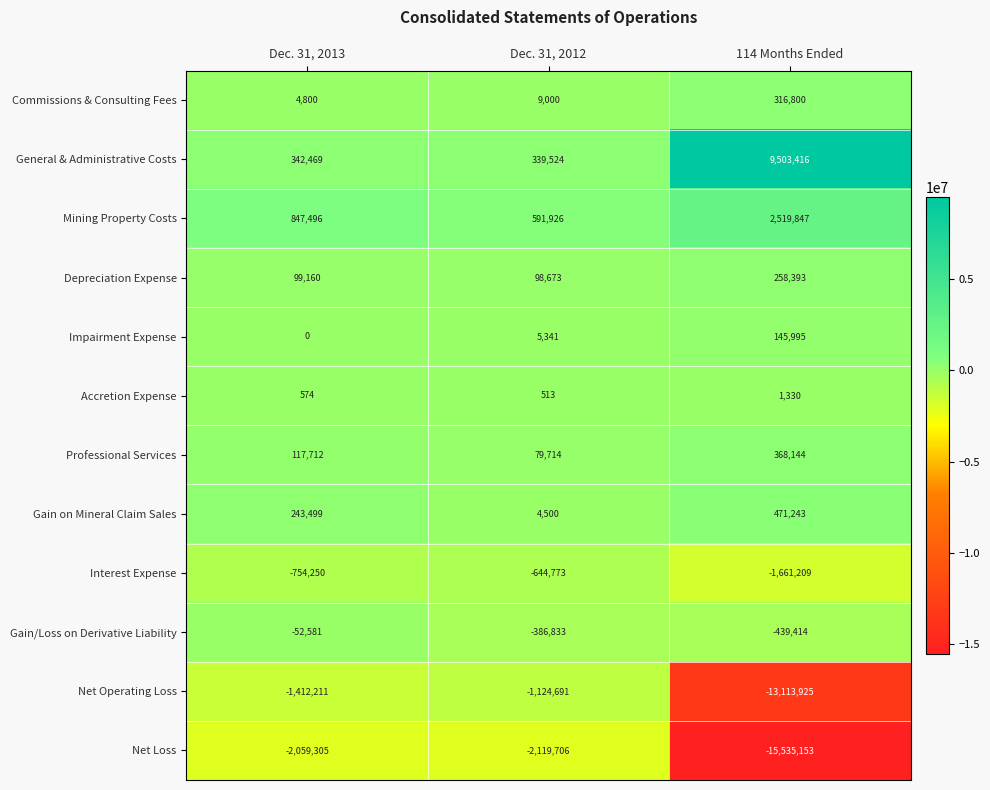

What is the difference between the Gain/Loss on Derivative Liability values at Dec. 31, 2013 and Dec. 31, 2012?

334252